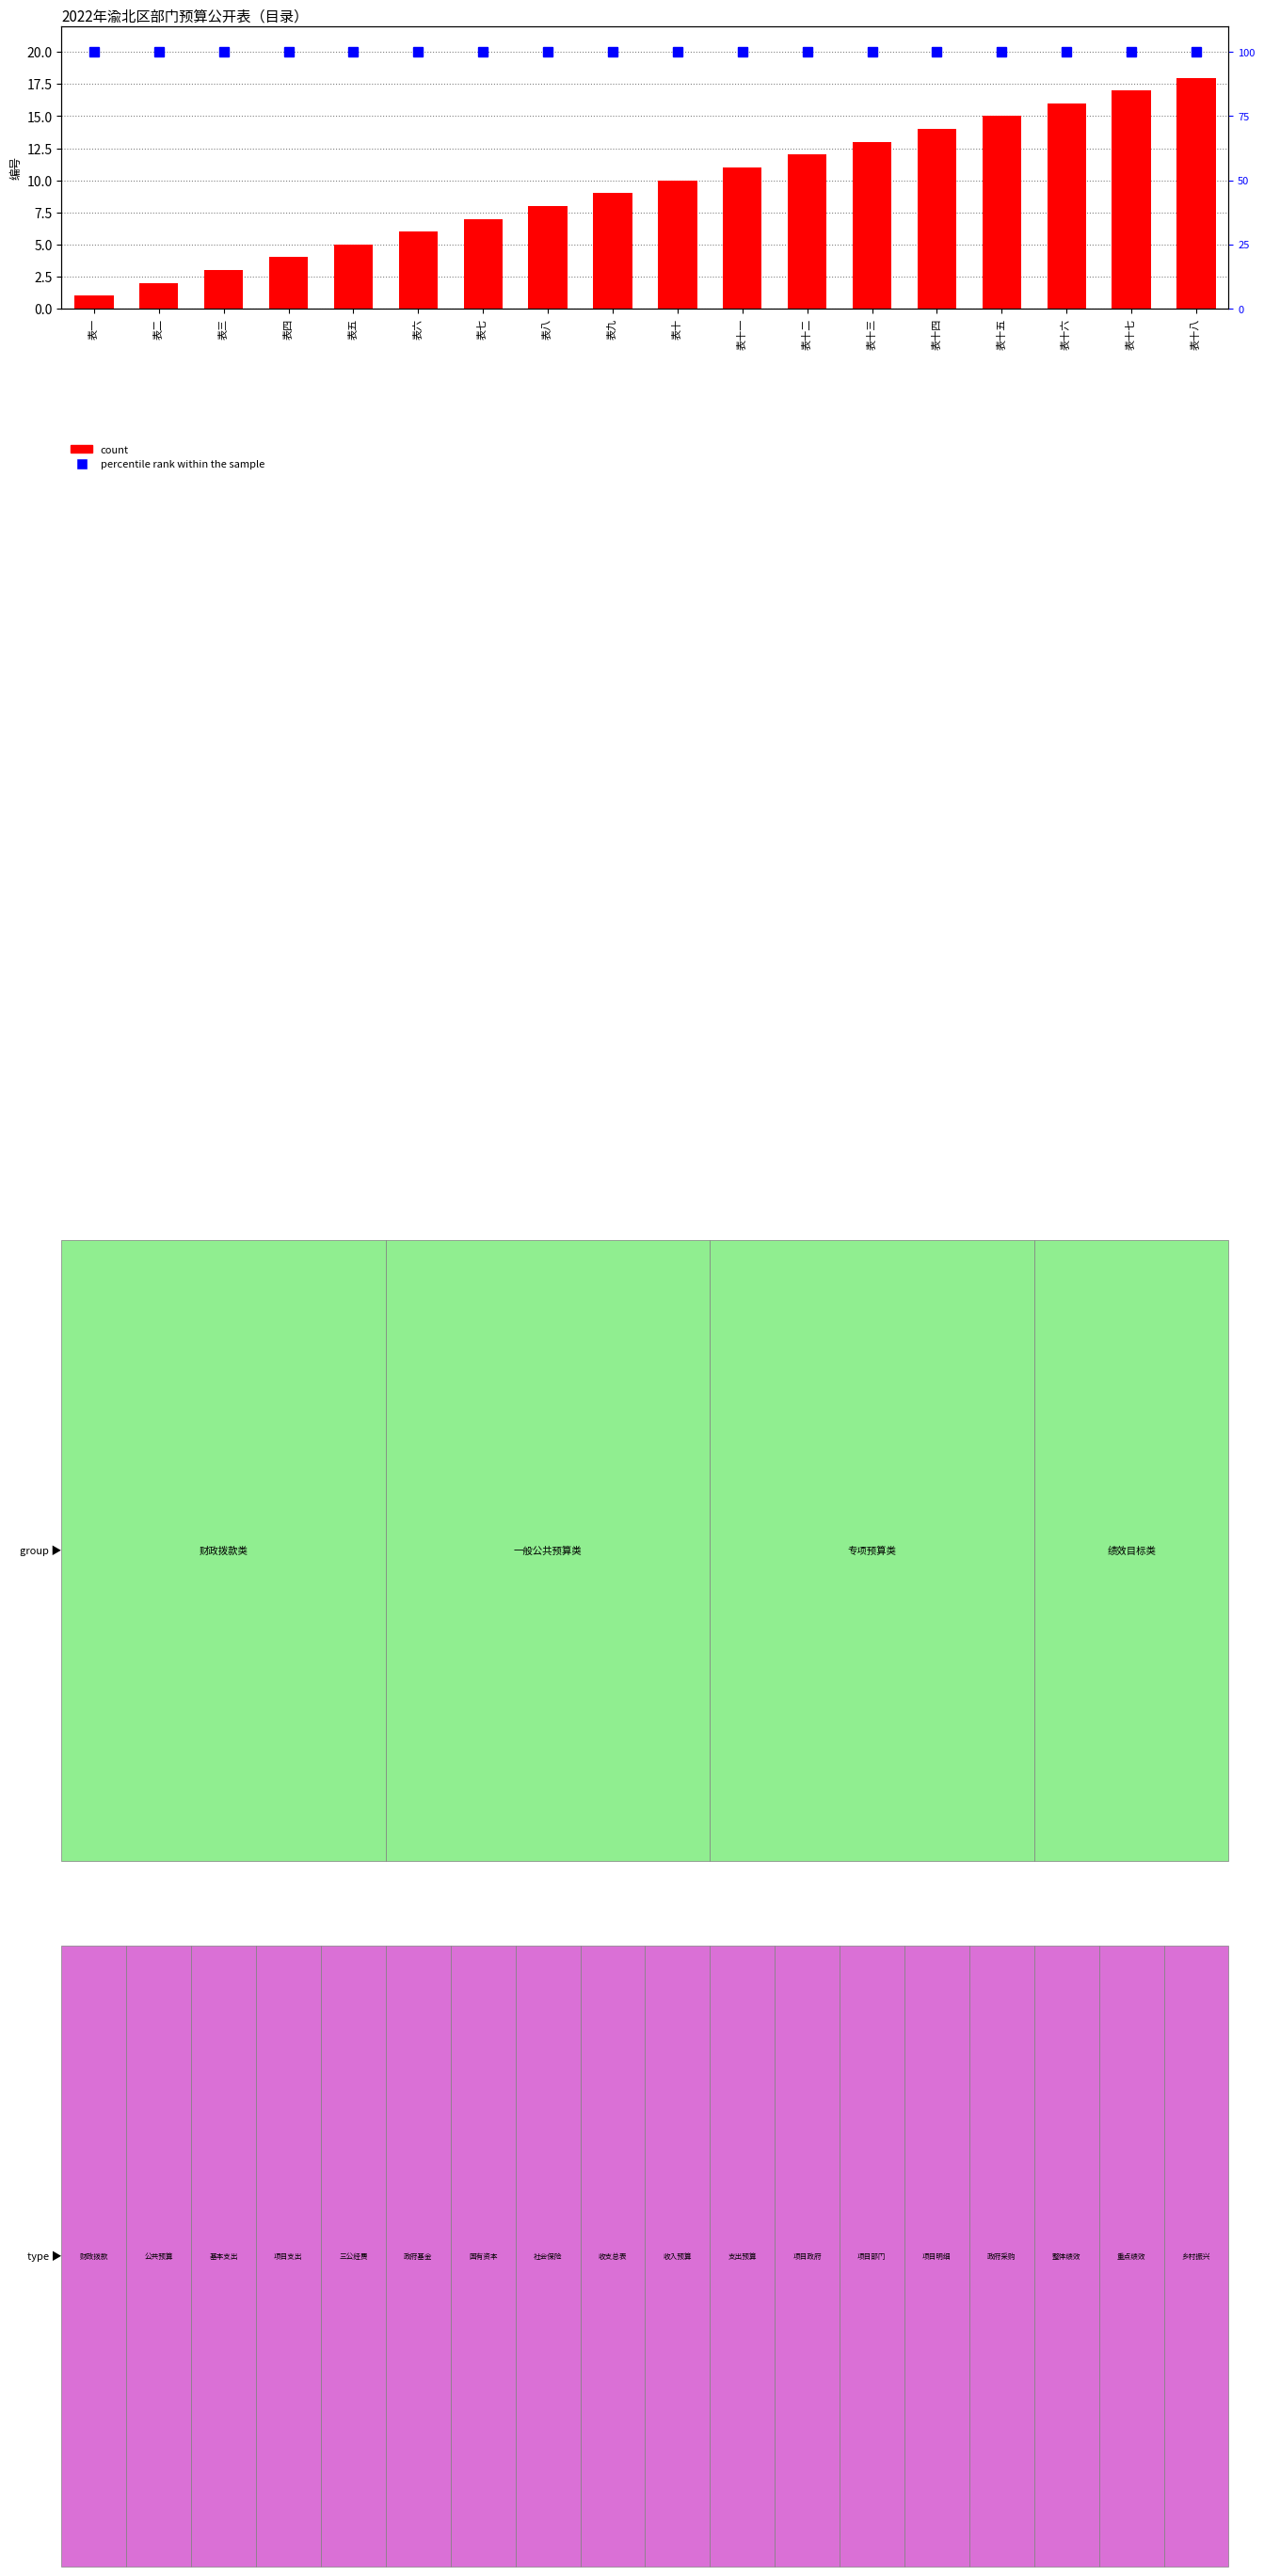

At which label is percentile rank within the sample closest to 100?

表一